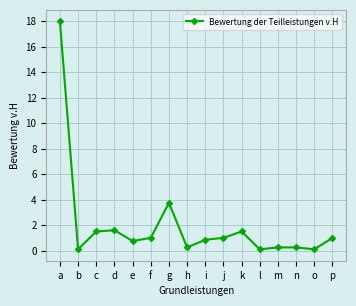

At which label is the value closest to 9?

g